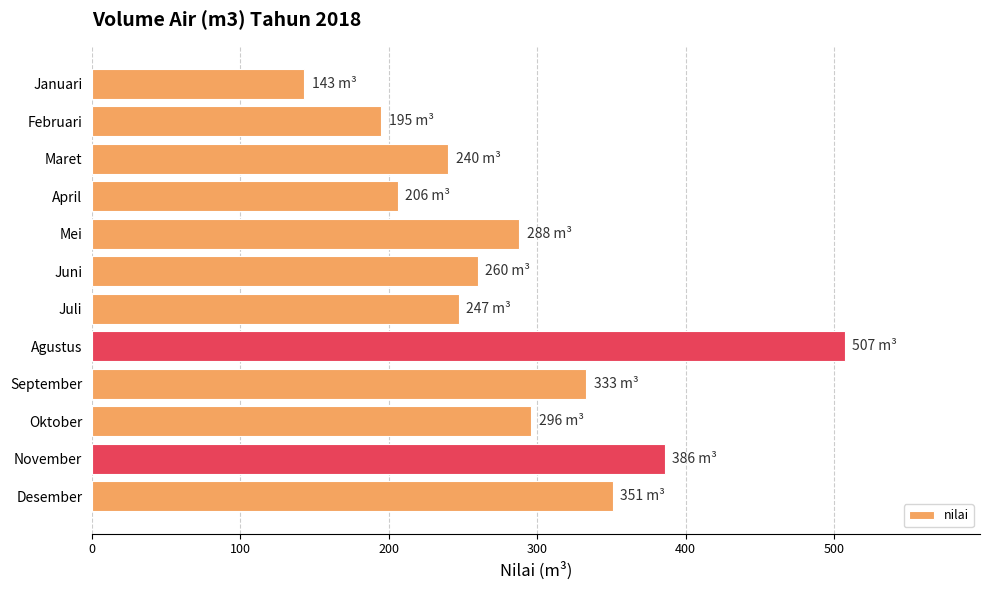

The chart shows a value of 240 at Maret. True or false?

True